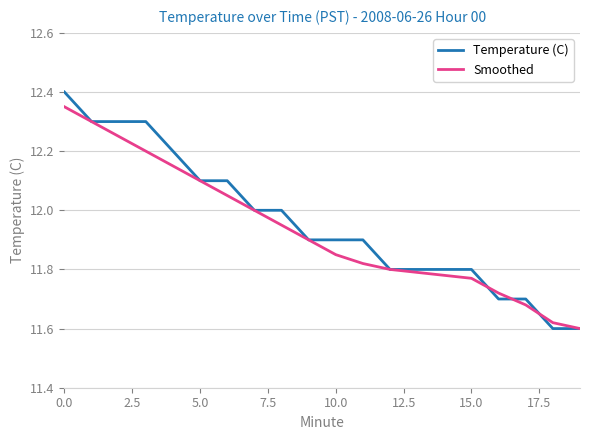

Rank the series by their maximum value, from highest to lowest.

Temperature (C), Smoothed